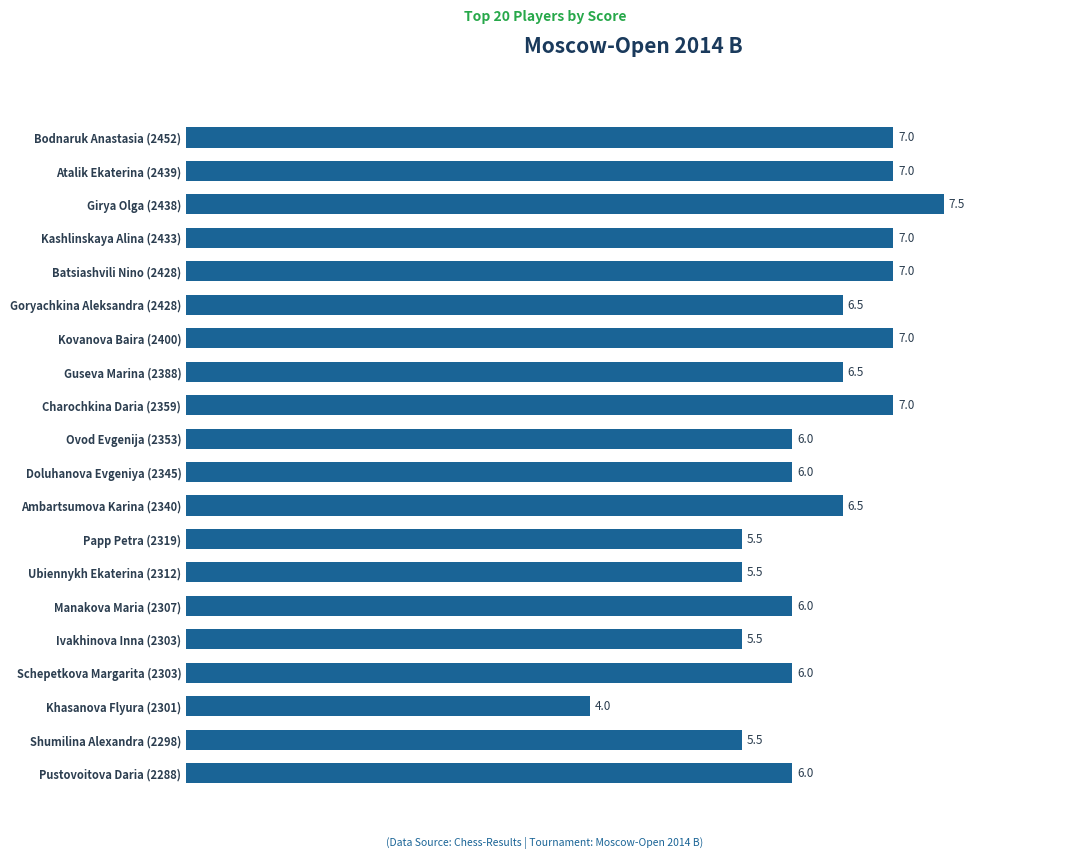

At which category does the chart reach its minimum across all series?

Khasanova Flyura (2301)